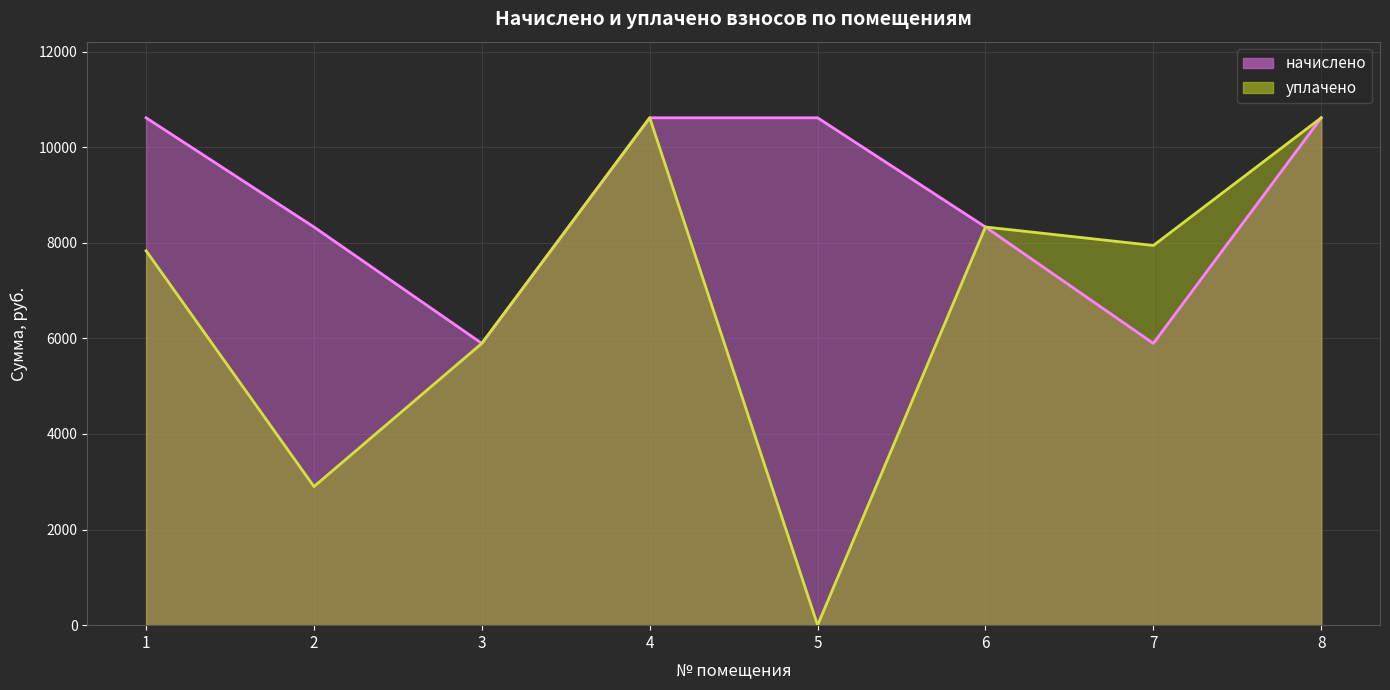

How many positive values does the уплачено series have?

7